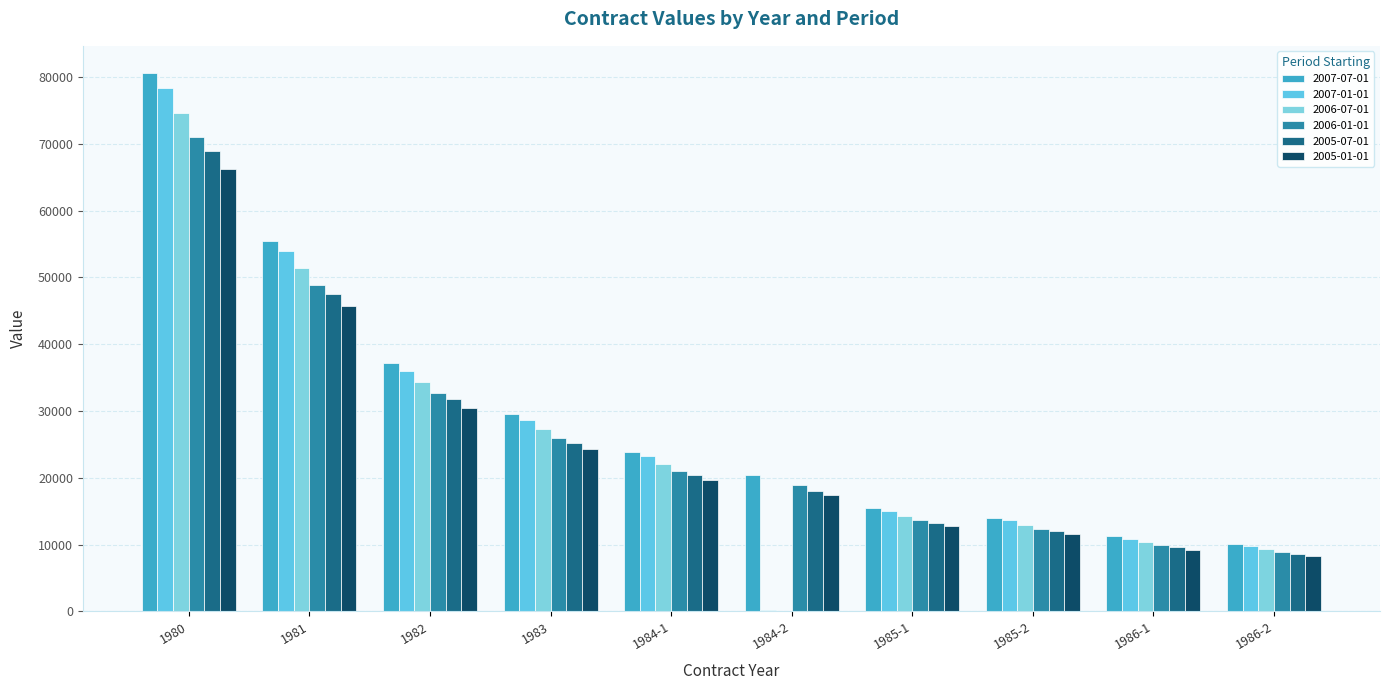

What is the minimum value shown in the chart?

64.0